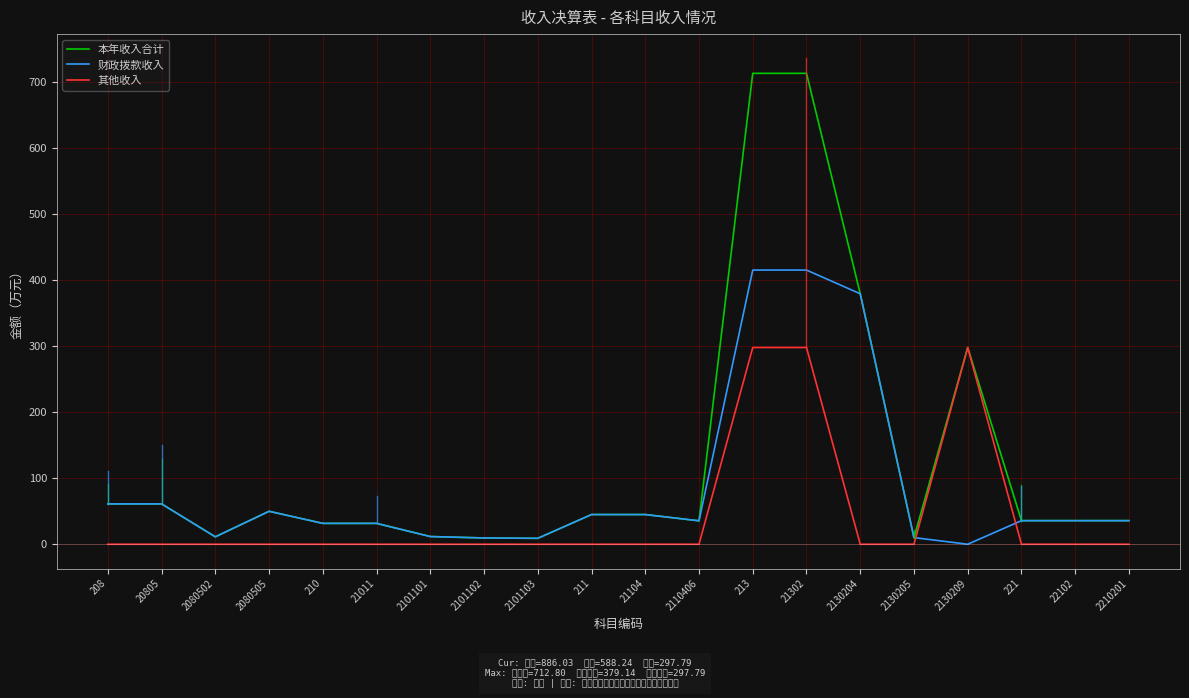

At which label is 本年收入合计 closest to 360?

2130204